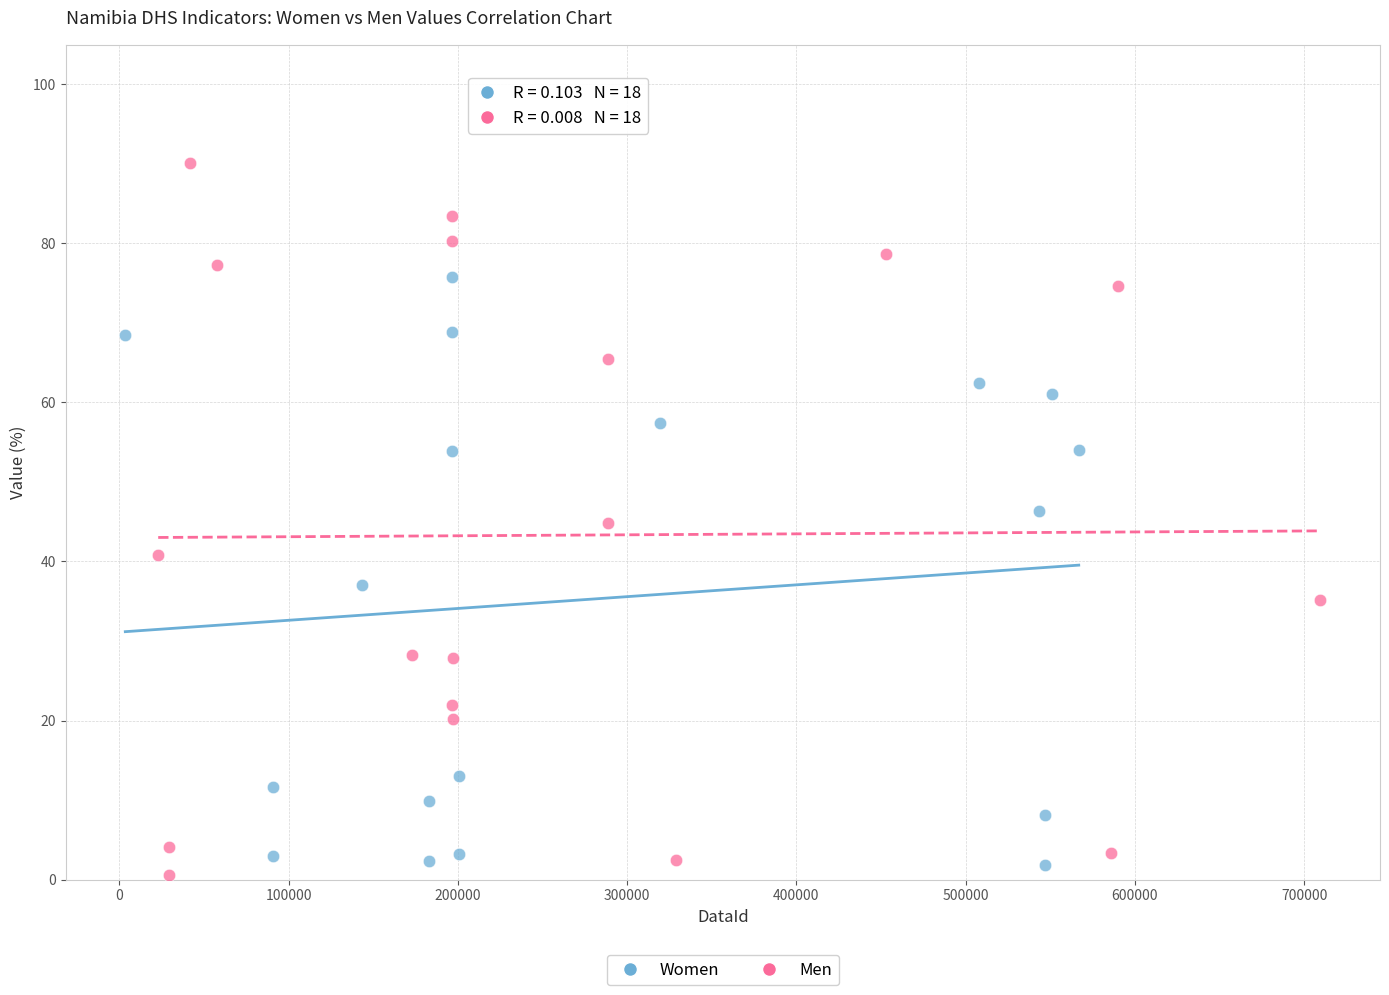

Which series has the widest spread of Y values?

Men